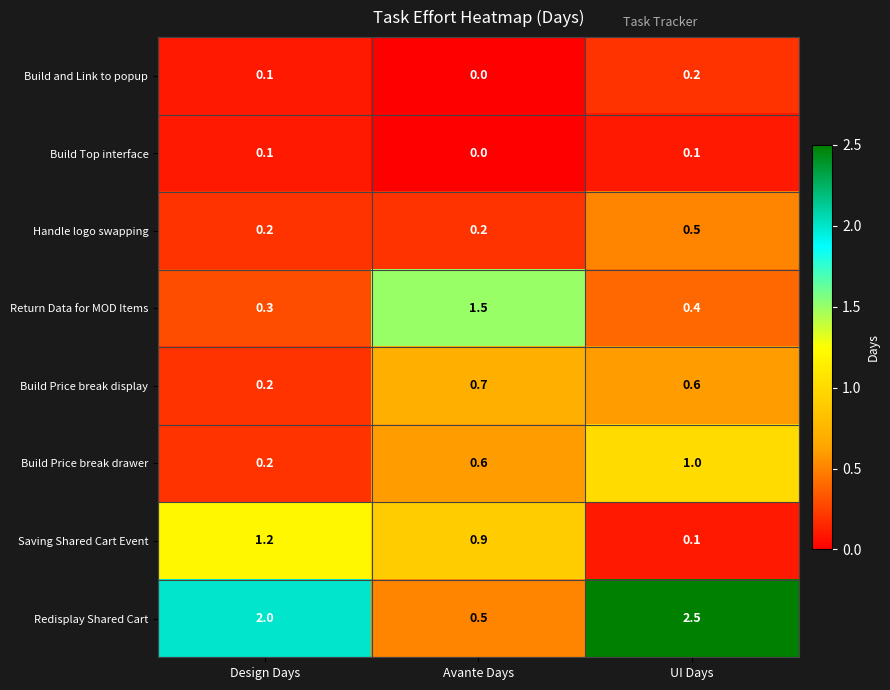

Where is Saving Shared Cart Event nearest to the value 0?

UI Days